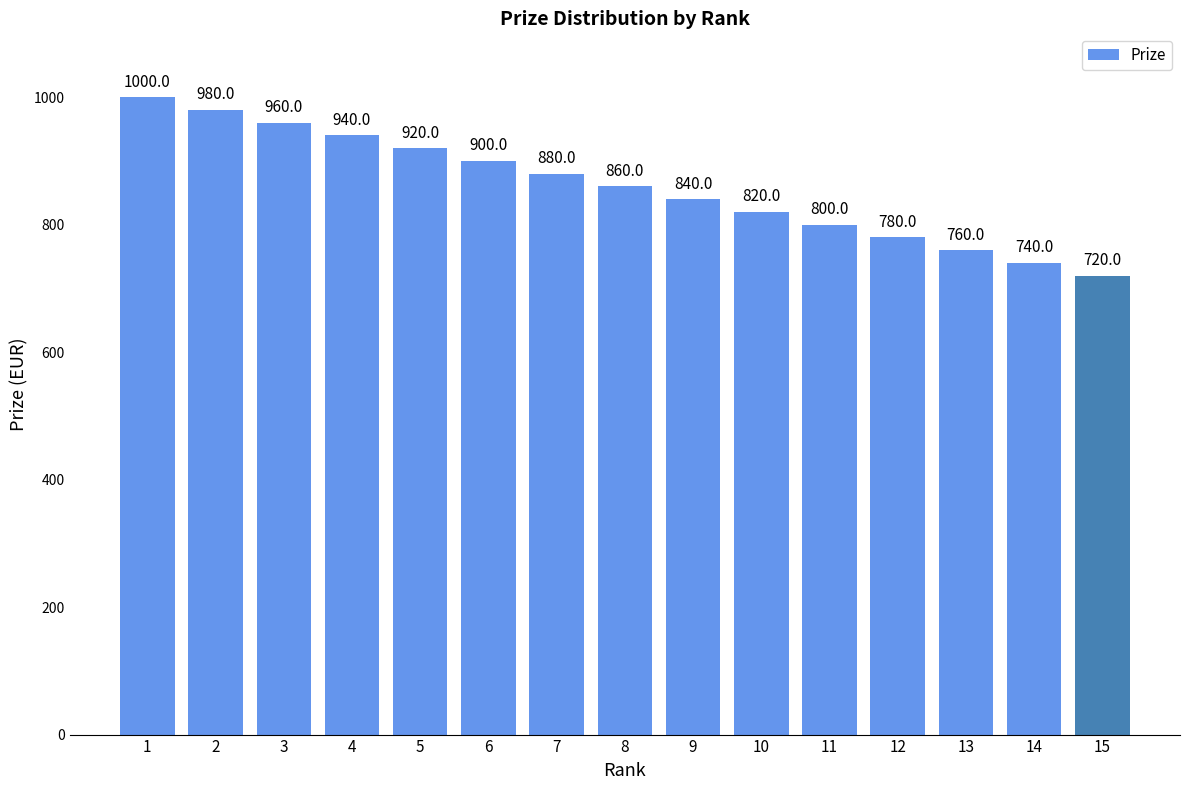

What is the change in value from 5 to 7?

-40